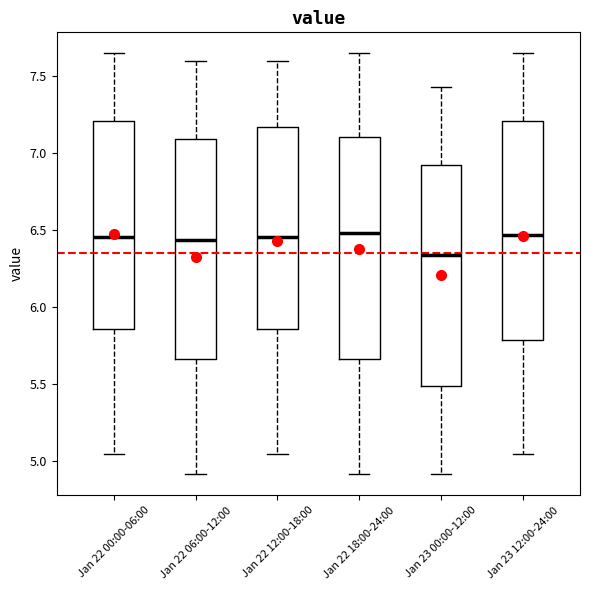

Where does the upper whisker of the box for Jan 22 06:00-12:00 end on the y-axis? The values are not printed on the chart, so give them approximately, as read against the axis.

7.60